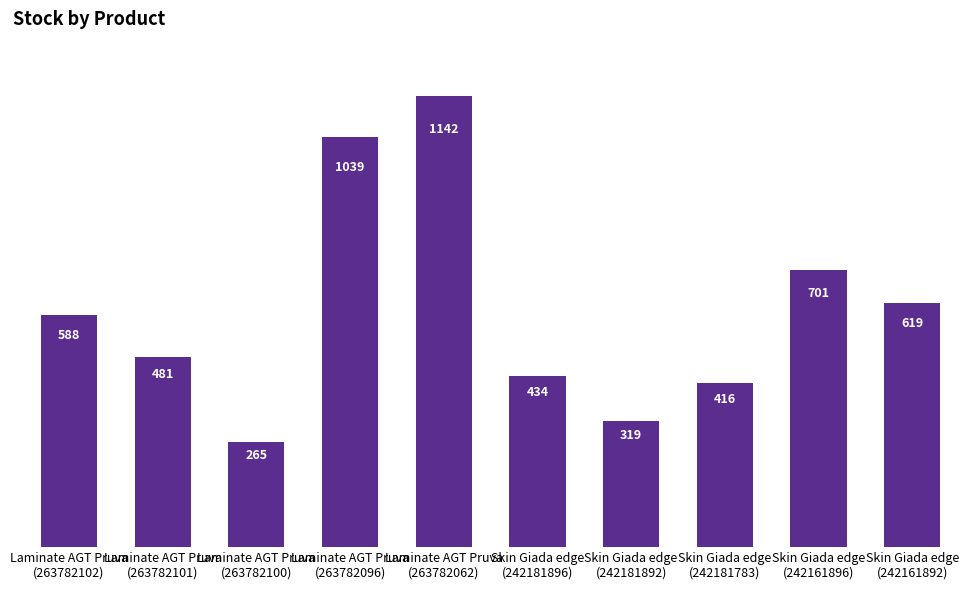

The value at Laminate AGT Pruva
(263782096) is 1530. True or false?

False